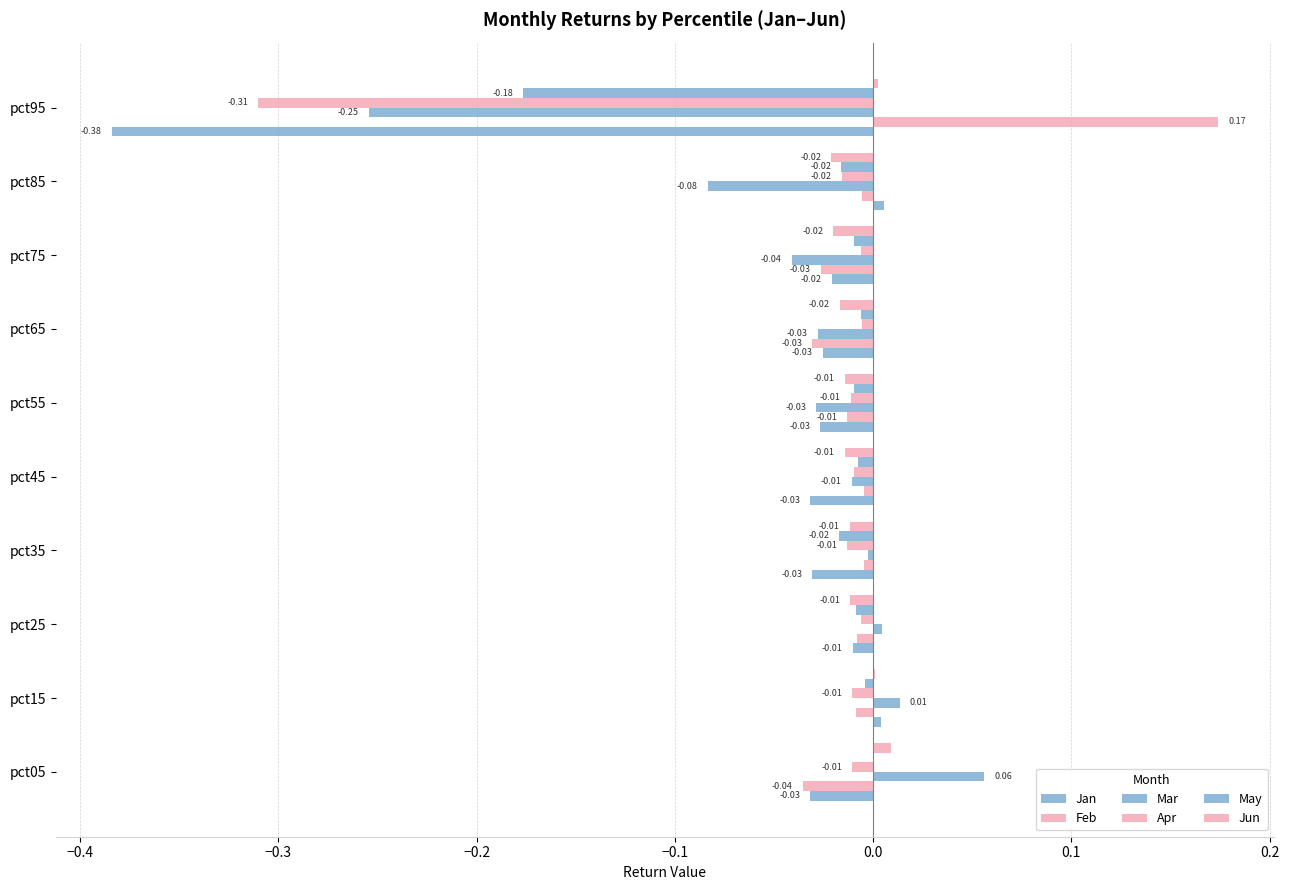

Count the number of data series in this chart.

6